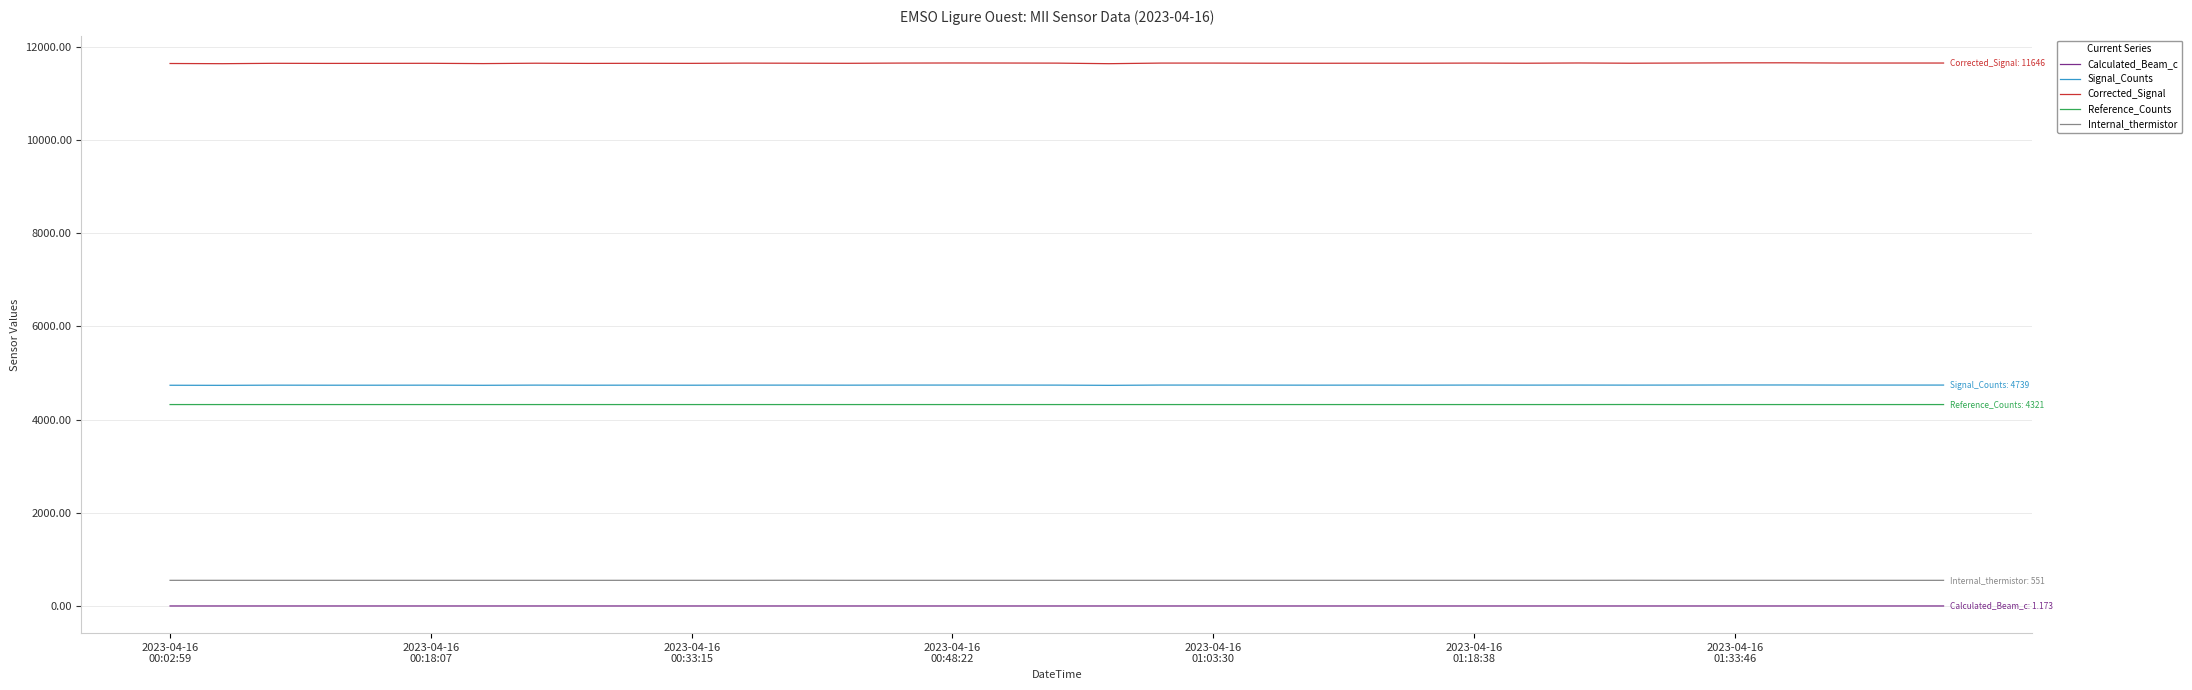

What is the maximum value shown in the chart?

11651.0